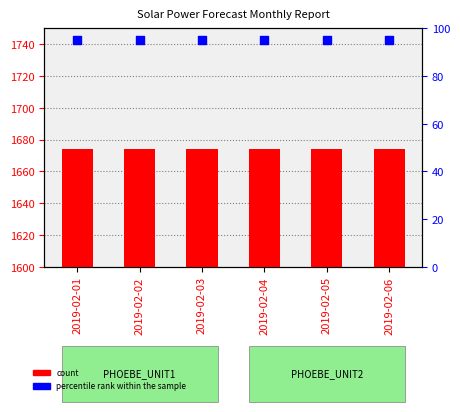

At which category is the sum across all series the highest?

2019-02-01